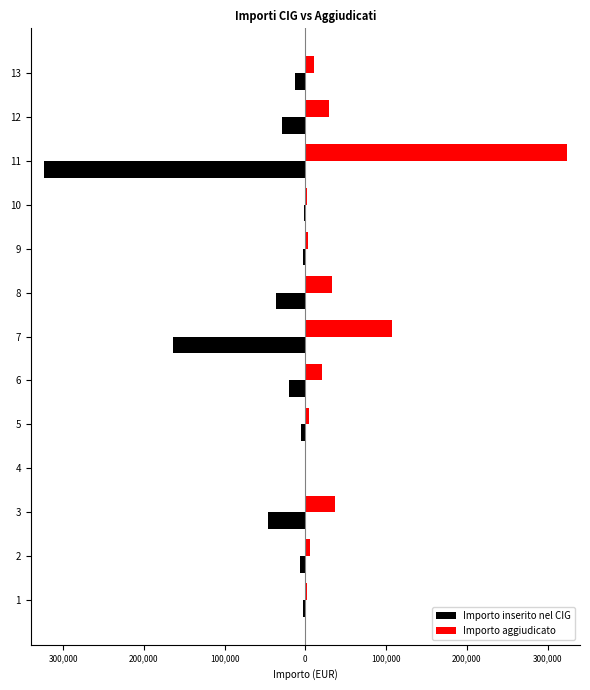

What are all the series names shown in the legend?

Importo inserito nel CIG, Importo aggiudicato